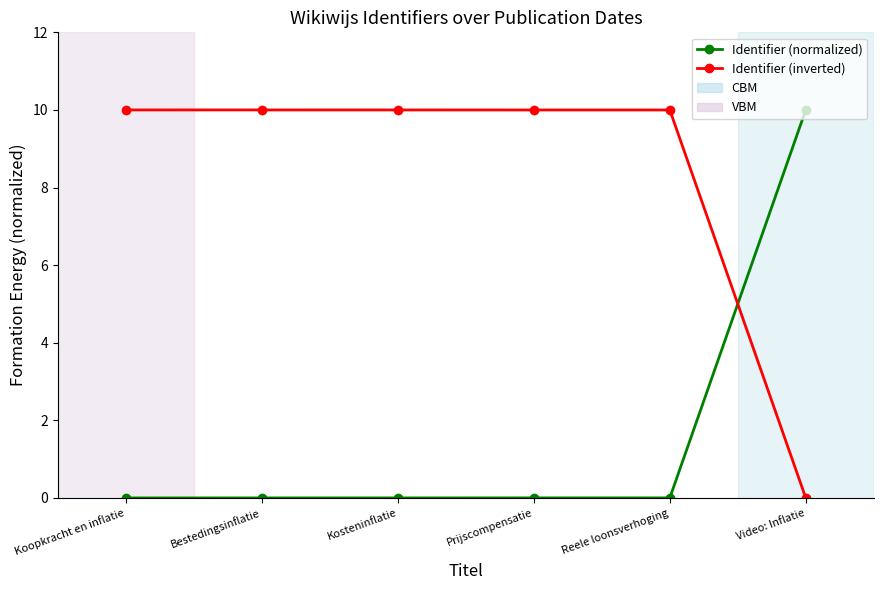

Rank the series at Bestedingsinflatie from highest to lowest value.

Identifier (inverted), Identifier (normalized)